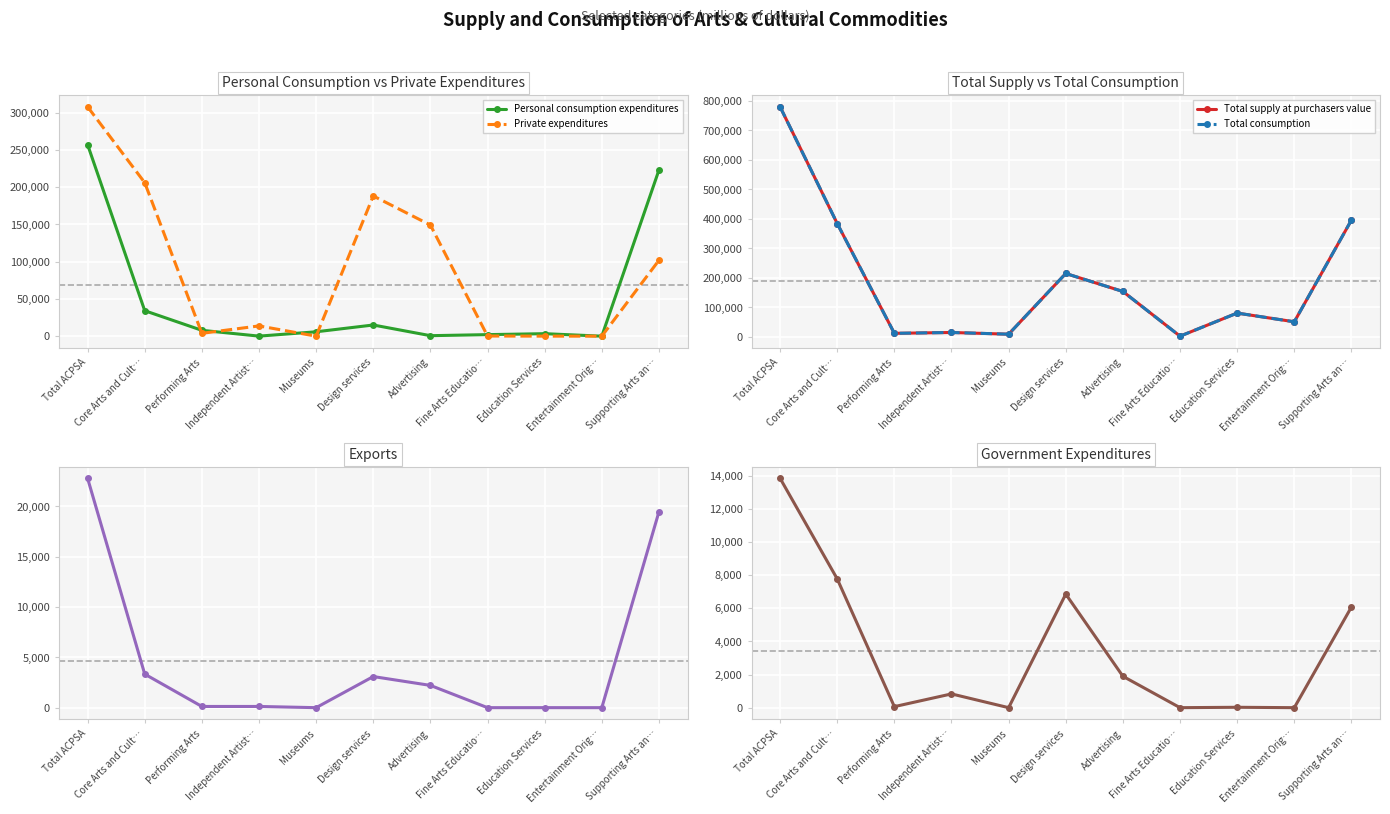

Which label corresponds to the smallest value in the chart?

Entertainment Orig…